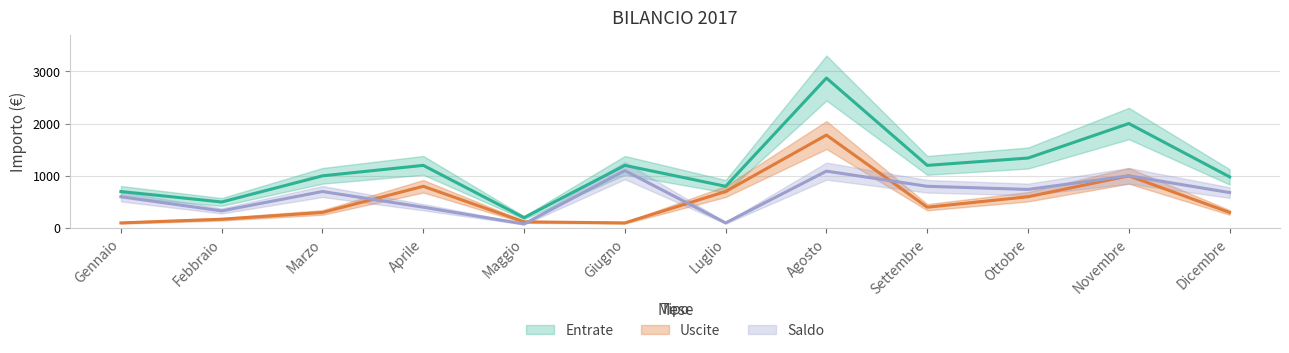

Which label corresponds to the smallest value in the chart?

Maggio